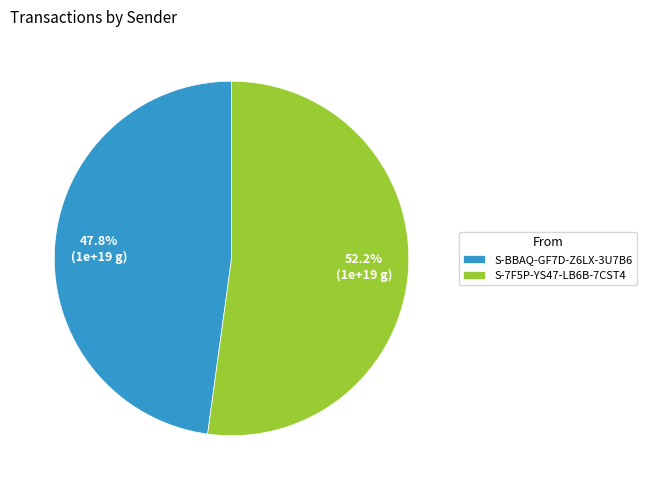

Rank the categories by value from highest to lowest.

S-7F5P-YS47-LB6B-7CST4, S-BBAQ-GF7D-Z6LX-3U7B6